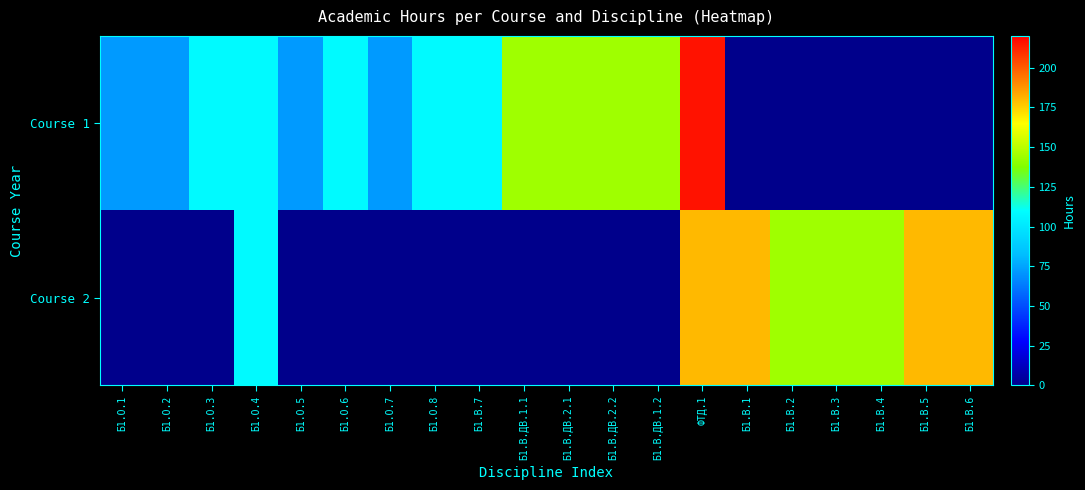

At which category is the sum across all series the highest?

ФТД.1